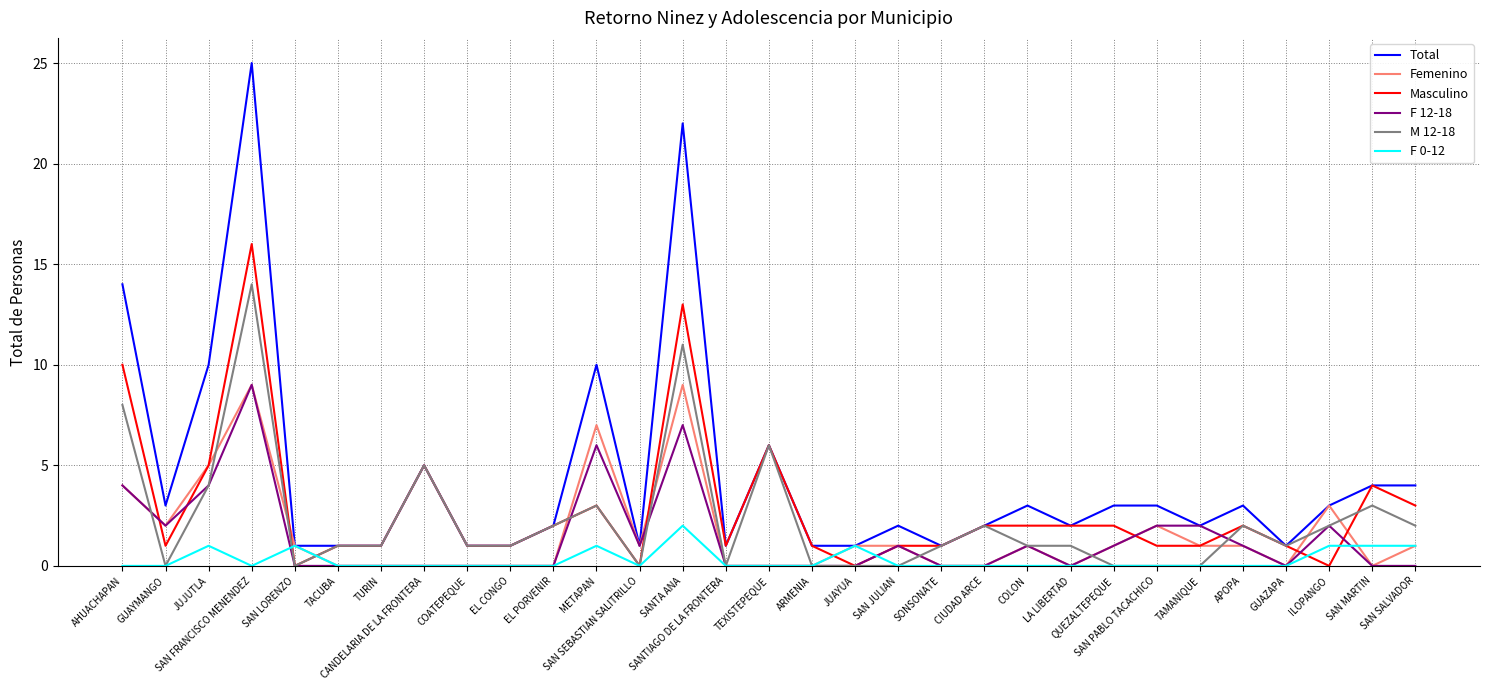

Which category has the highest value across all series?

SAN FRANCISCO MENENDEZ